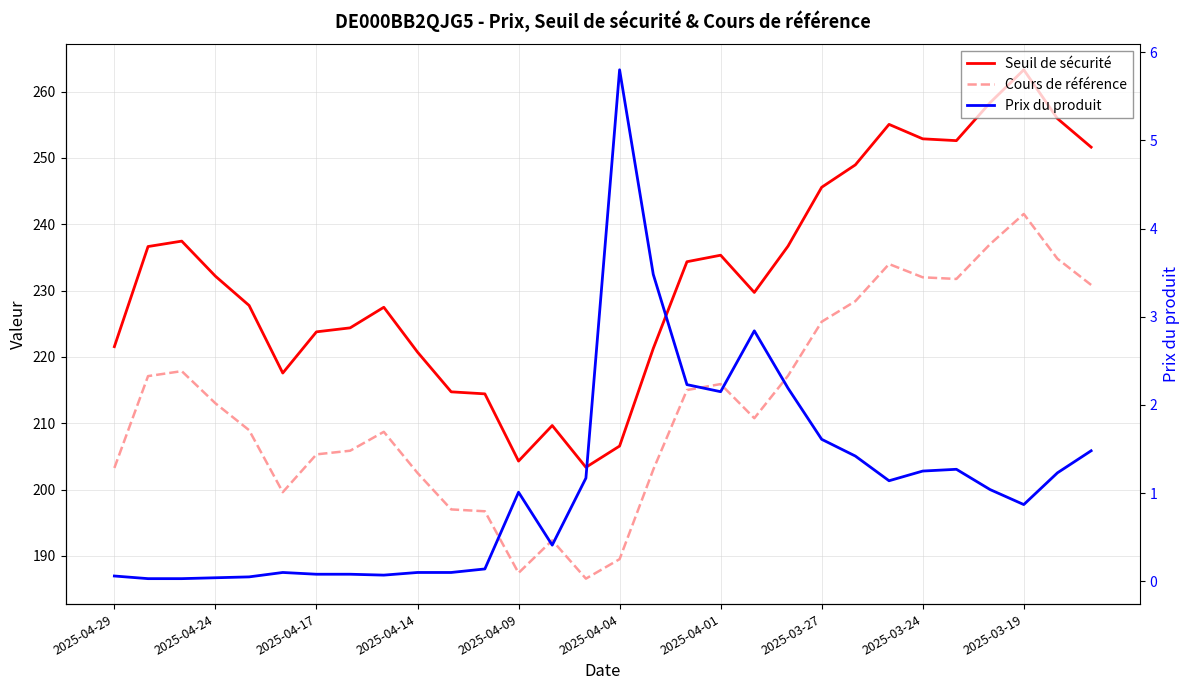

At 25, list the series in order from smallest to largest.

Prix du produit, Cours de référence, Seuil de sécurité